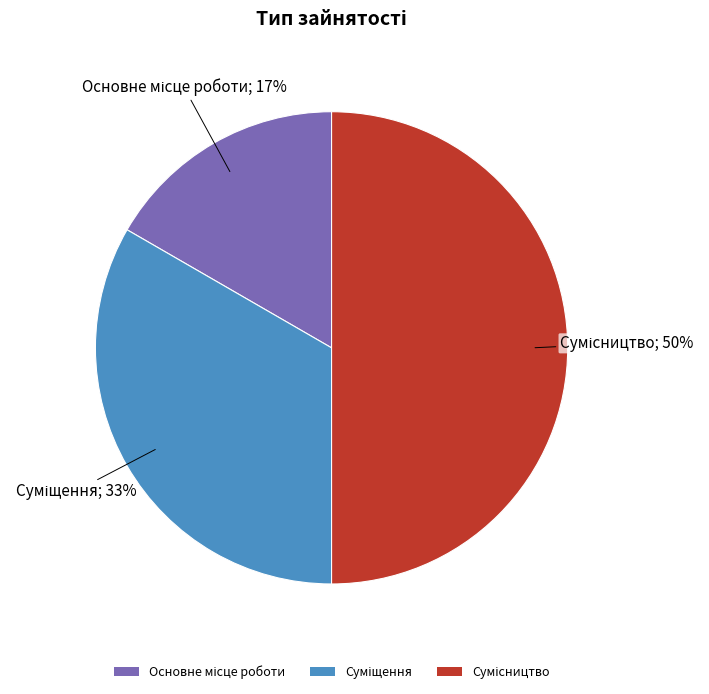

To the nearest percent, what is the average slice percentage?

33%